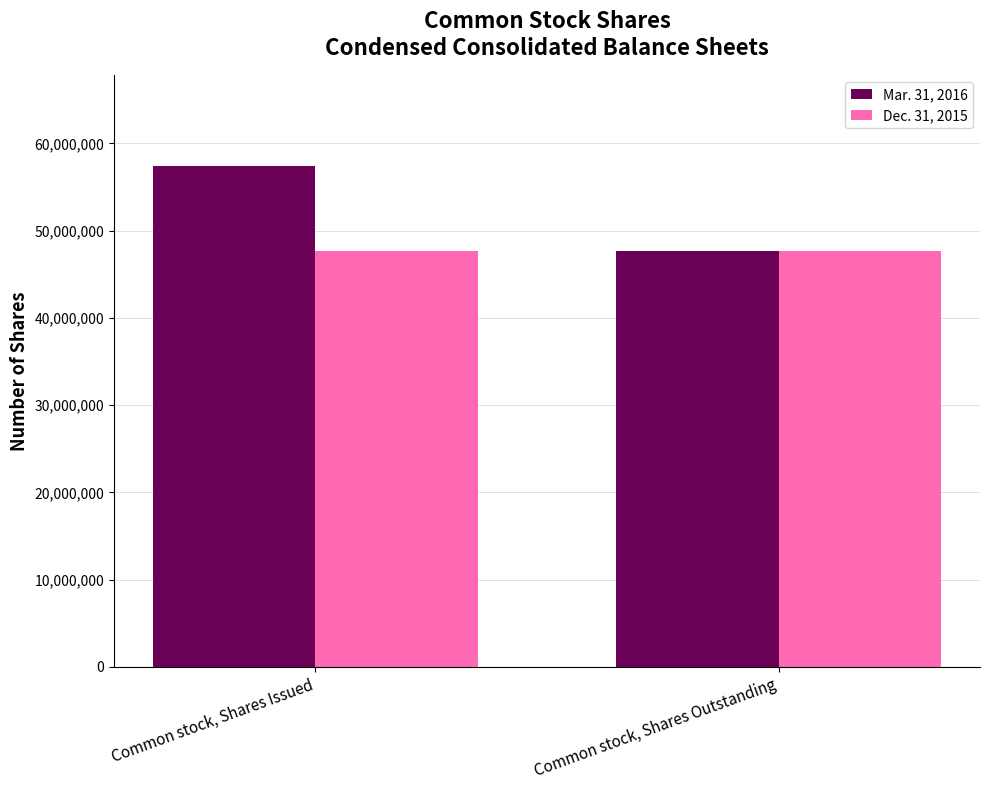

Is it true that Dec. 31, 2015 equals 72636708 at Common stock, Shares Outstanding?

False